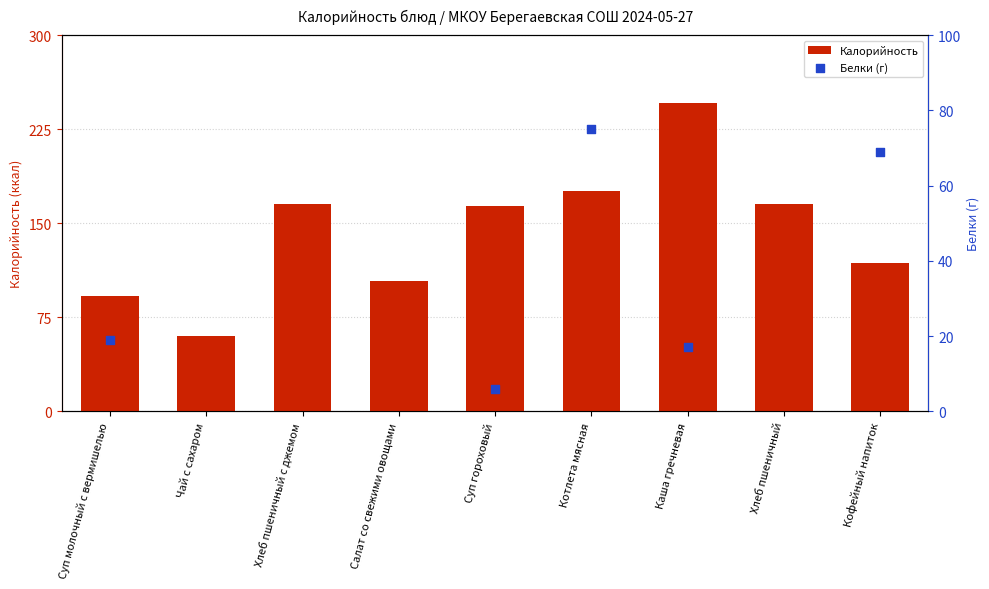

Approximately how many times larger is the value at Хлеб пшеничный compared to Суп гороховый?

1.0